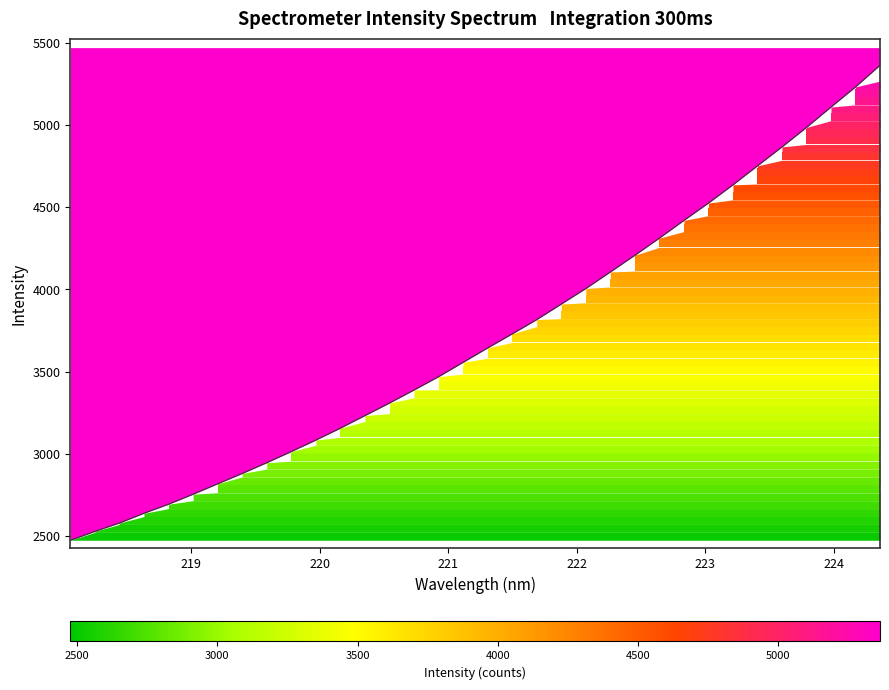

What is the minimum value shown in the chart?

2476.3